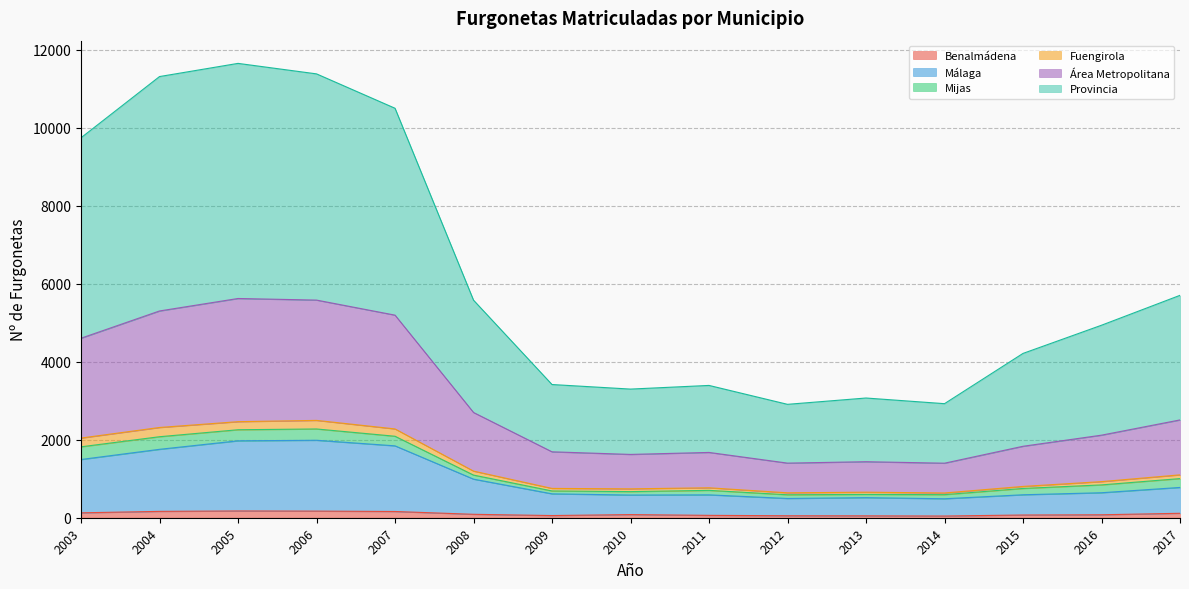

How many interior local valleys does the Benalmádena series have?

2